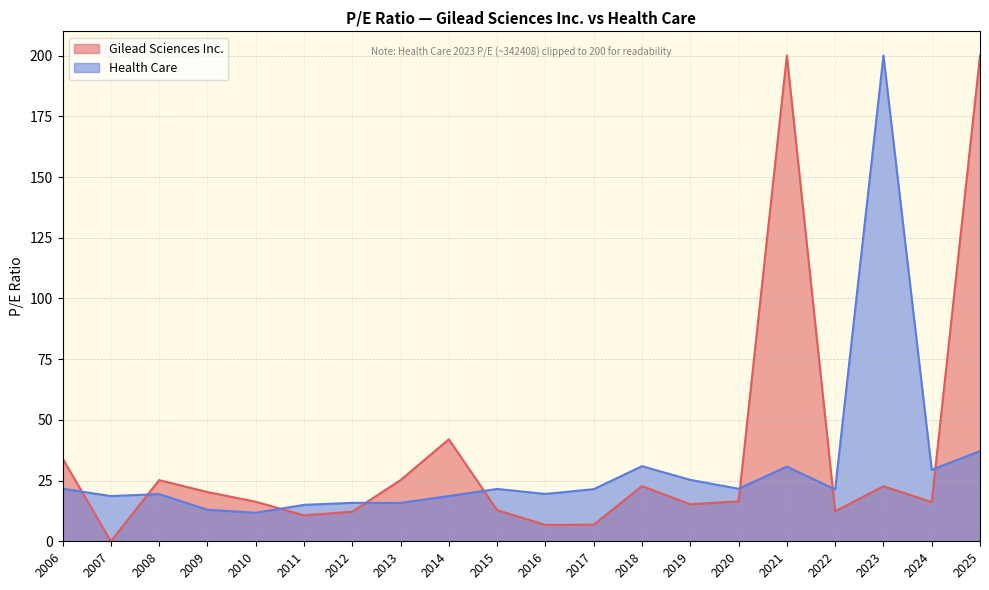

Which series changed the most between 2007 and 2023?

Health Care